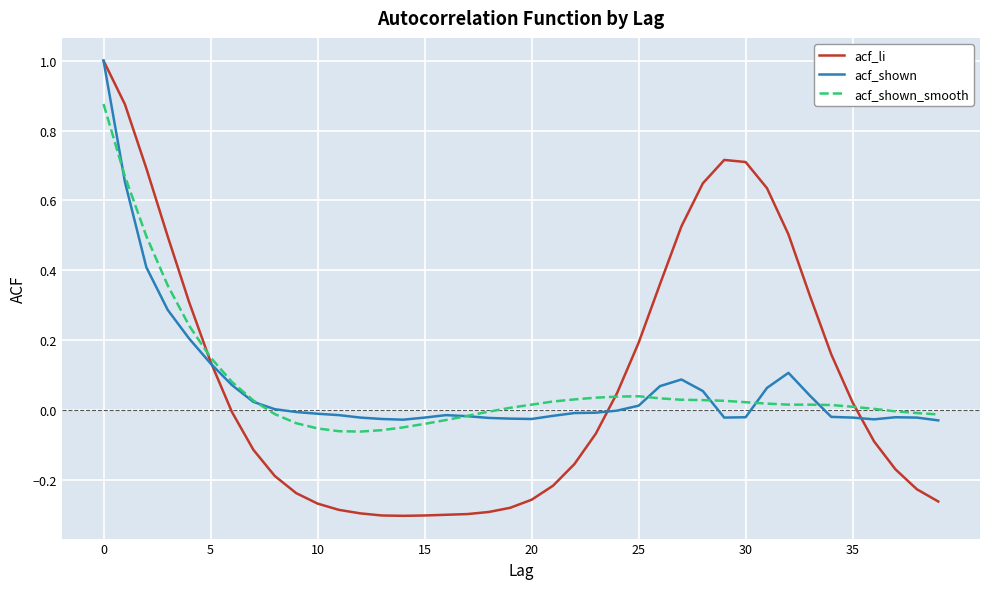

What is the greatest value displayed?

1.0